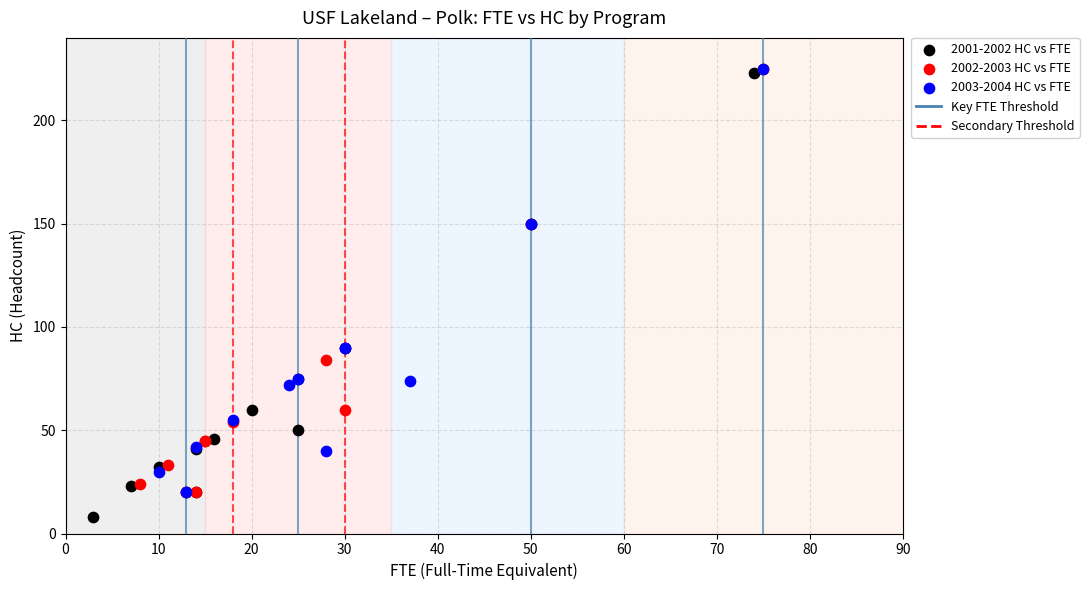

Which series reaches the minimum Y coordinate?

2001-2002 HC vs FTE